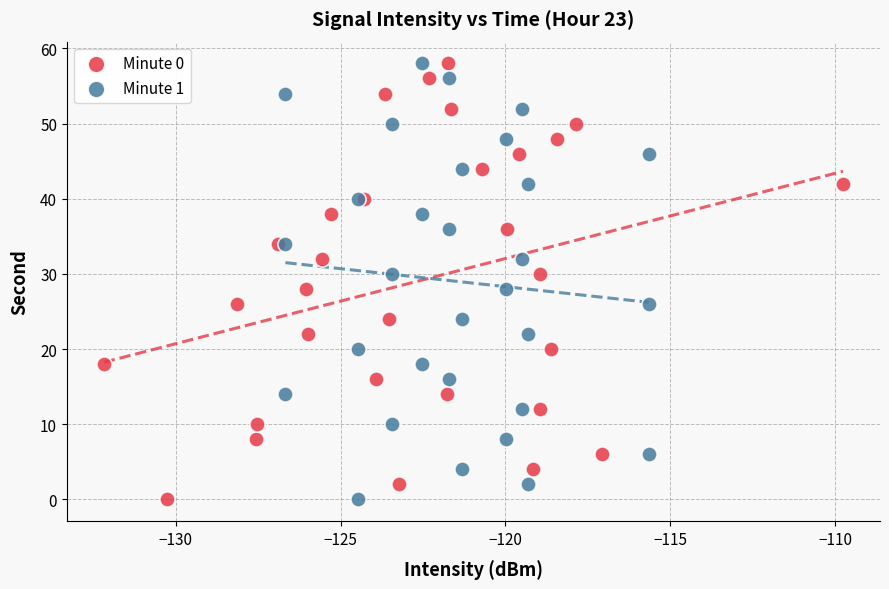

What are all the series names shown in the legend?

Minute 0, Minute 1